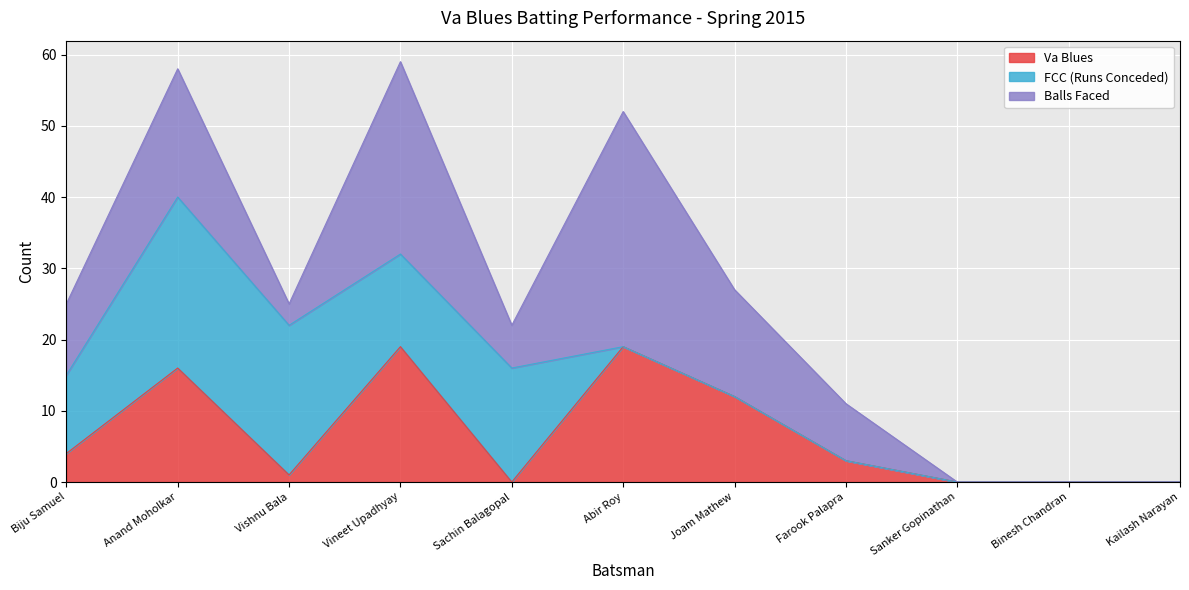

At Vineet Upadhyay, list the series in order from largest to smallest.

Balls Faced, Va Blues, FCC (Runs Conceded)